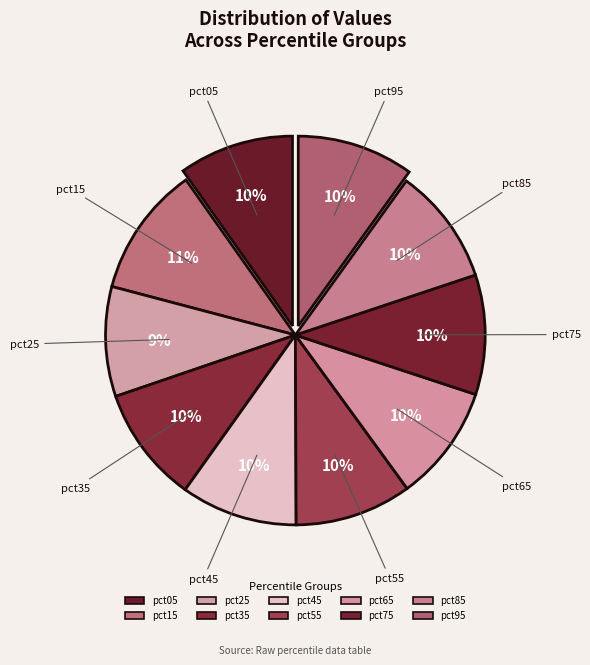

Which slice is the largest?

pct15